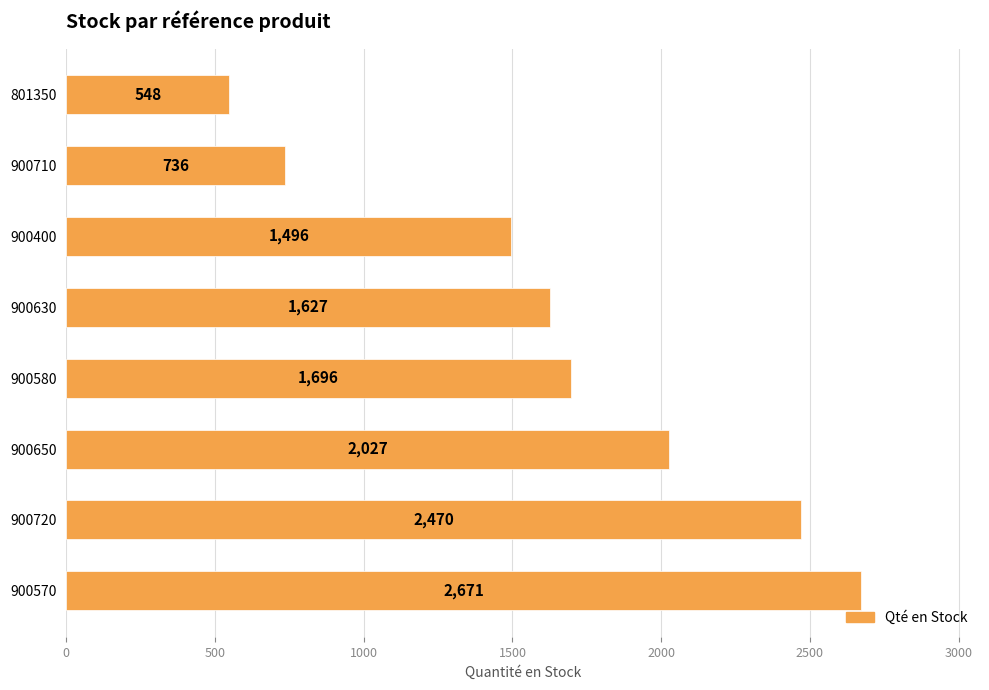

Where is the data nearest to the value 1609?

900630